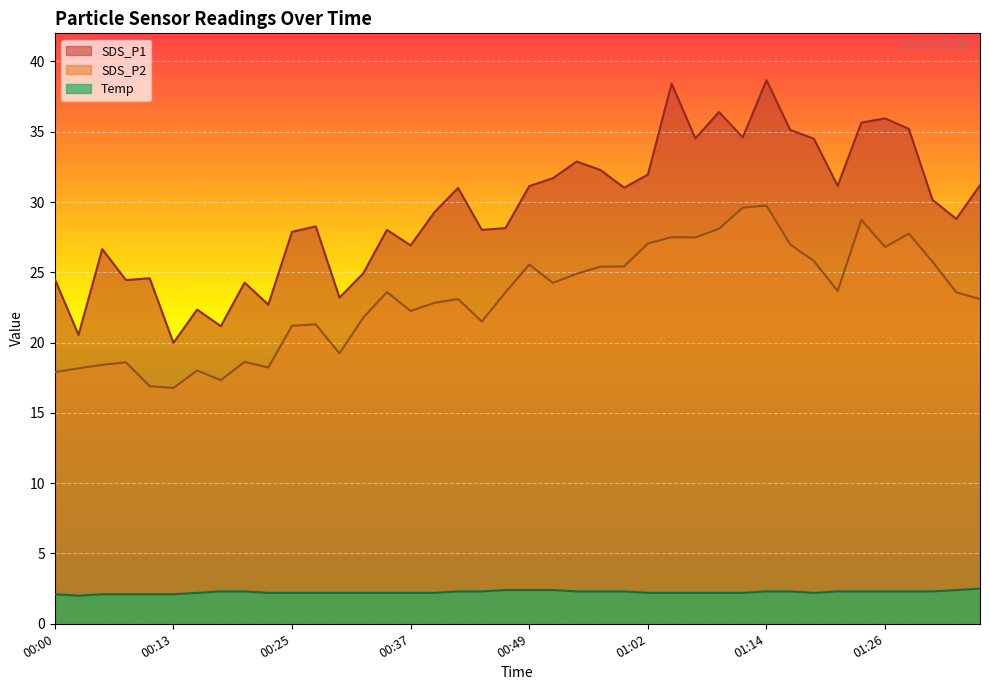

Reading left to right, what are all the values shown in this chart?

SDS_P1: 24.5	20.6	26.6	24.4	24.6	20.0	22.4	21.2	24.3	22.7	27.9	28.3	23.2	24.9	28.0	26.9	29.3	31.0	28.0	28.1	31.1	31.7	32.9	32.3	31.0	31.9	38.4	34.5	36.4	34.6	38.7	35.1	34.5	31.1	35.6	36.0	35.2	30.1	28.8	31.2
SDS_P2: 17.9	18.2	18.4	18.6	16.9	16.8	18.0	17.3	18.6	18.2	21.2	21.3	19.2	21.8	23.6	22.2	22.8	23.1	21.5	23.6	25.6	24.2	24.9	25.4	25.4	27.1	27.5	27.5	28.1	29.6	29.8	27.0	25.8	23.7	28.7	26.8	27.8	25.8	23.6	23.1
Temp: 2.1	2.0	2.1	2.1	2.1	2.1	2.2	2.3	2.3	2.2	2.2	2.2	2.2	2.2	2.2	2.2	2.2	2.3	2.3	2.4	2.4	2.4	2.3	2.3	2.3	2.2	2.2	2.2	2.2	2.2	2.3	2.3	2.2	2.3	2.3	2.3	2.3	2.3	2.4	2.5